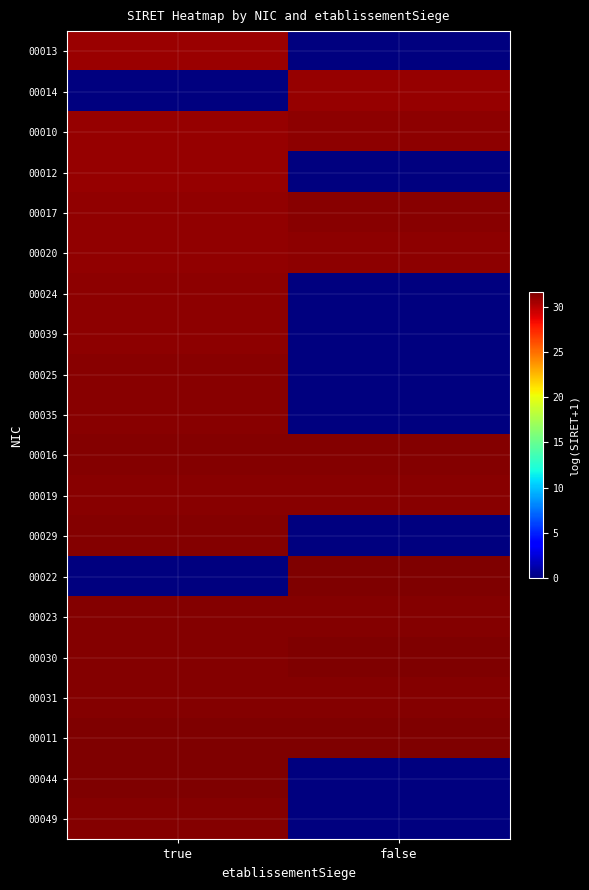

At which category is the sum across all series the highest?

true